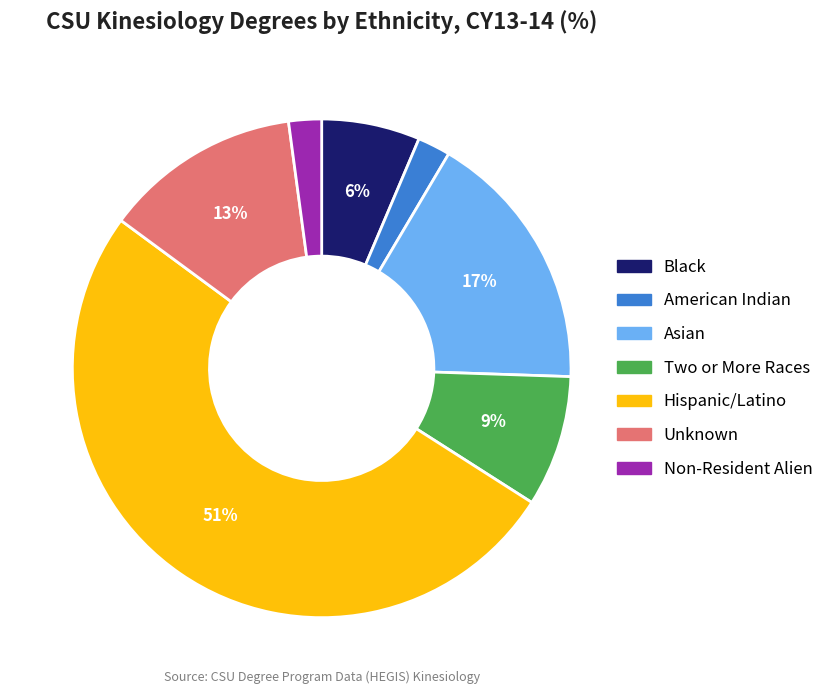

Which slice is the largest?

Hispanic/Latino